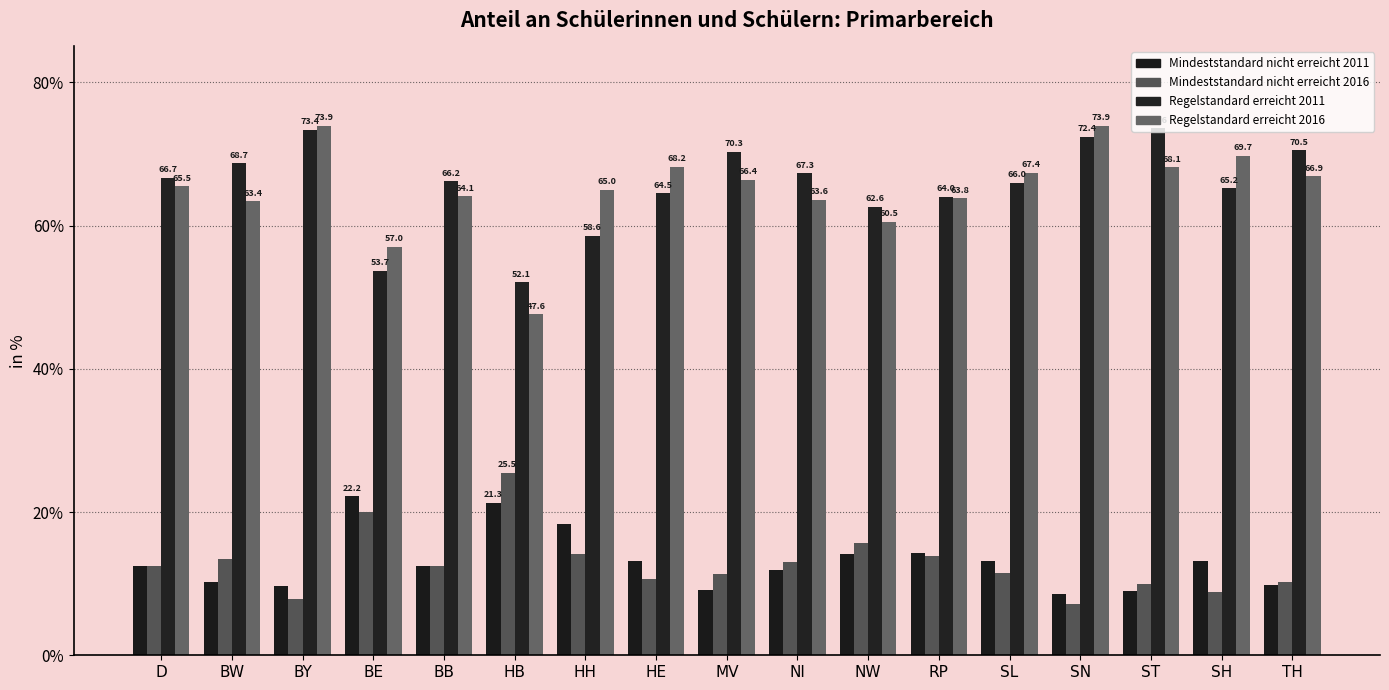

True or false: Mindeststandard nicht erreicht 2011 has a value of 28.7 at HB.

False